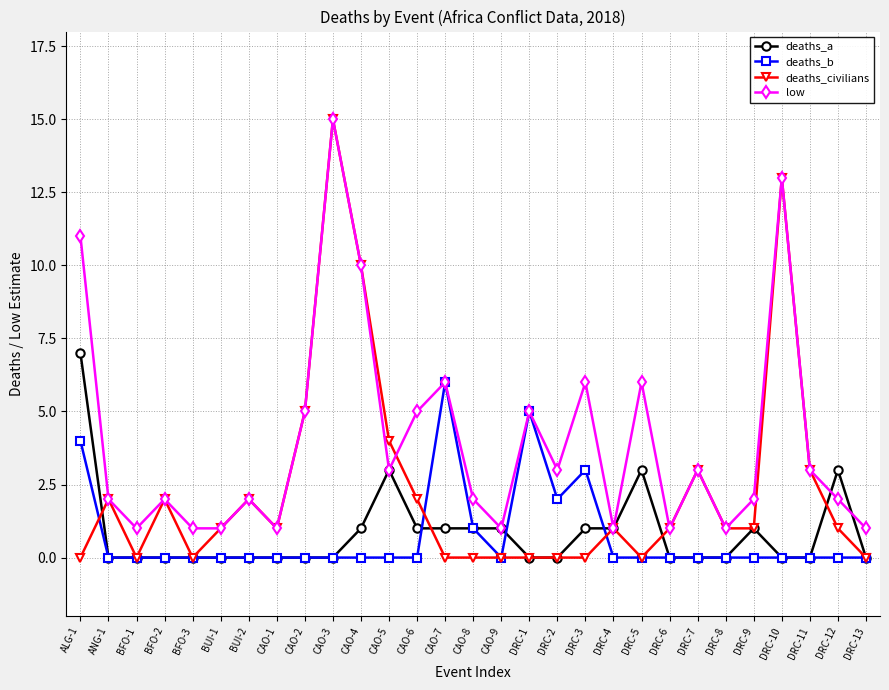

What is the difference between the maximum and second lowest values in the deaths_civilians series?

15